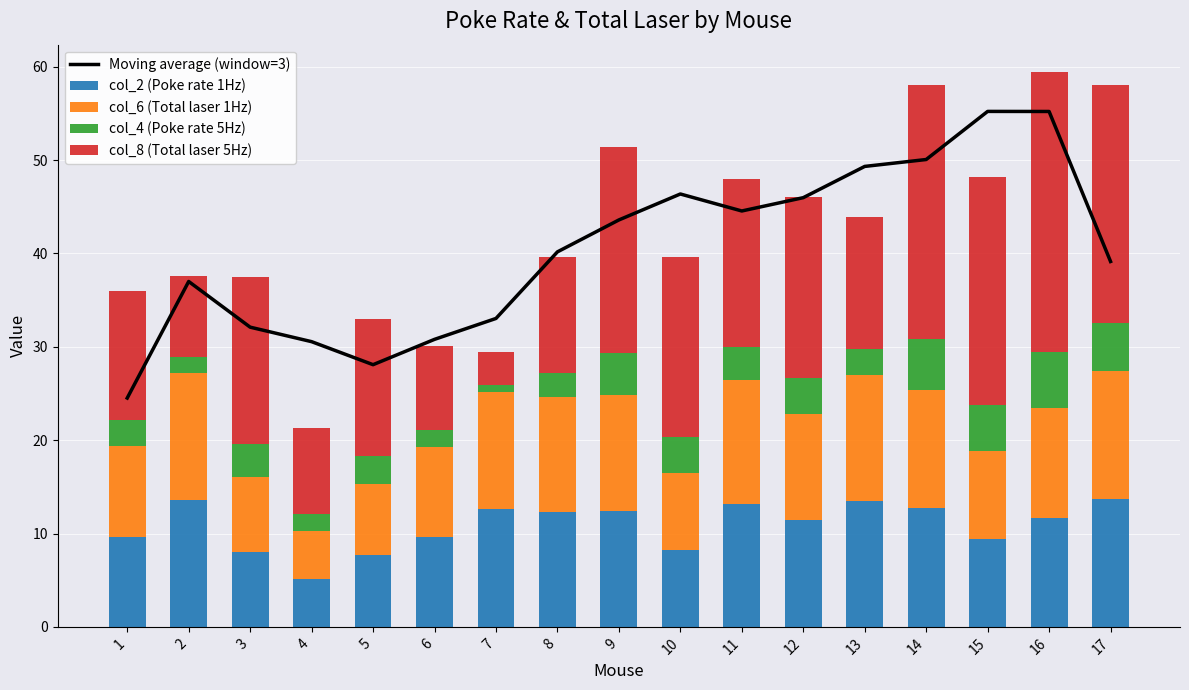

What is the total value across all series at 4?

51.8